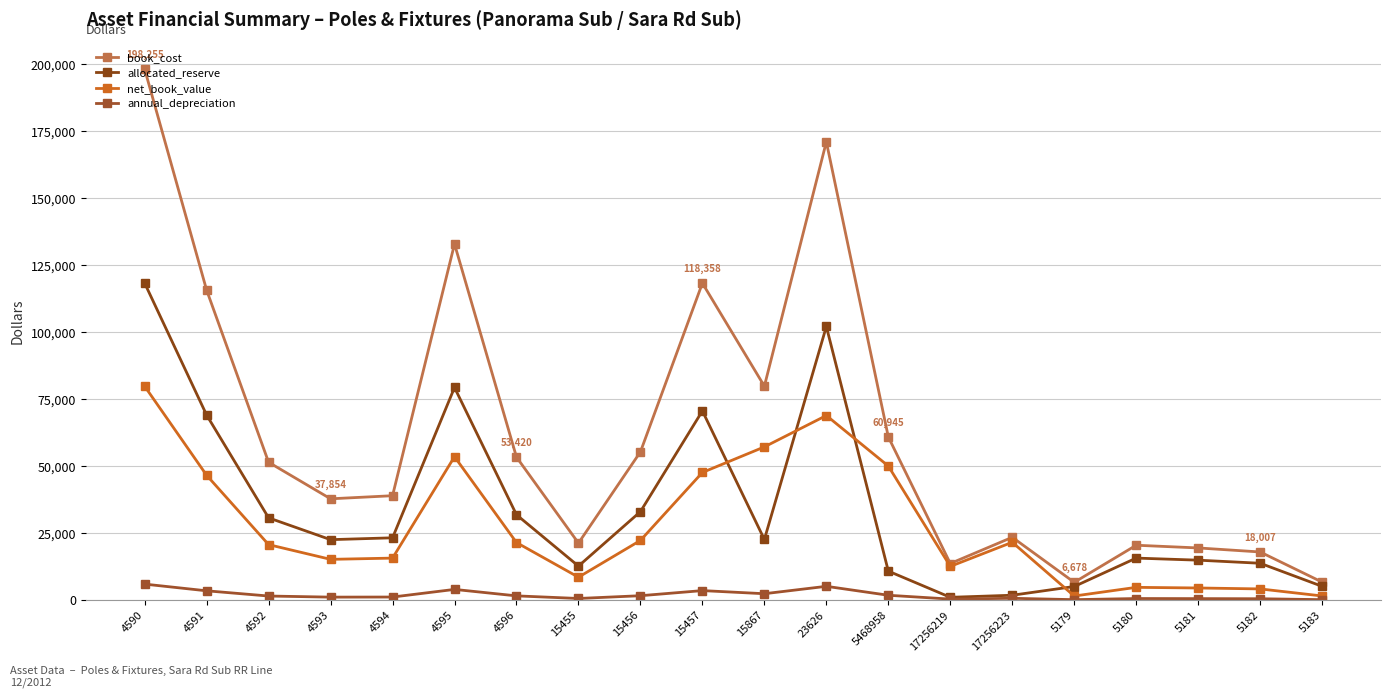

Rank the series at 4590 from lowest to highest value.

annual_depreciation, net_book_value, allocated_reserve, book_cost